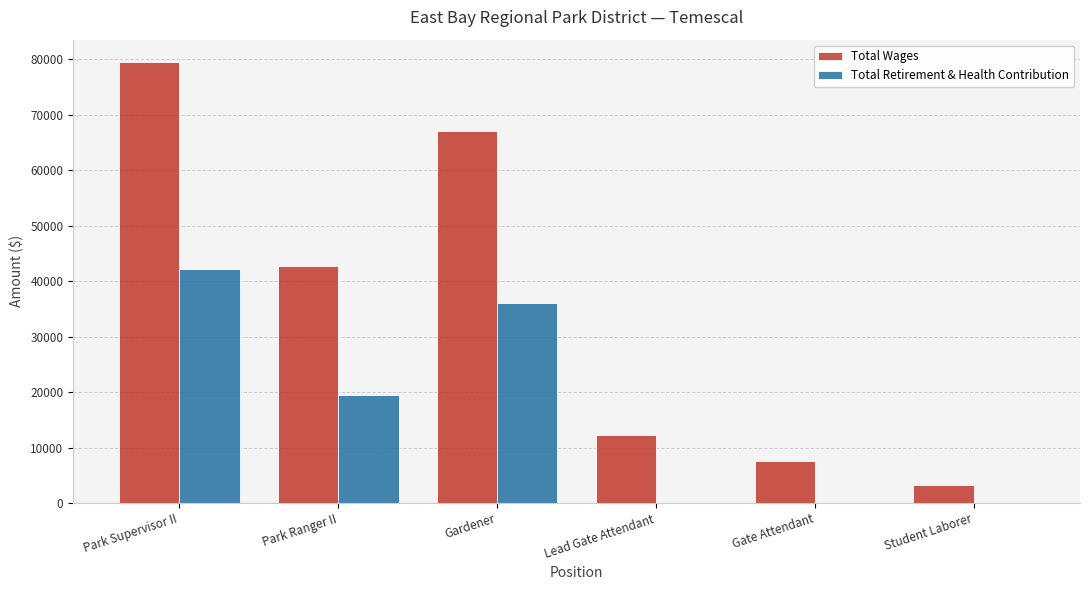

Reading left to right, what are all the values shown in this chart?

Total Wages: 79513.0	42765.5	66992.0	12230.0	7540.5	3161.3
Total Retirement & Health Contribution: 42213.0	19410.7	35994.0	0.0	0.0	0.0